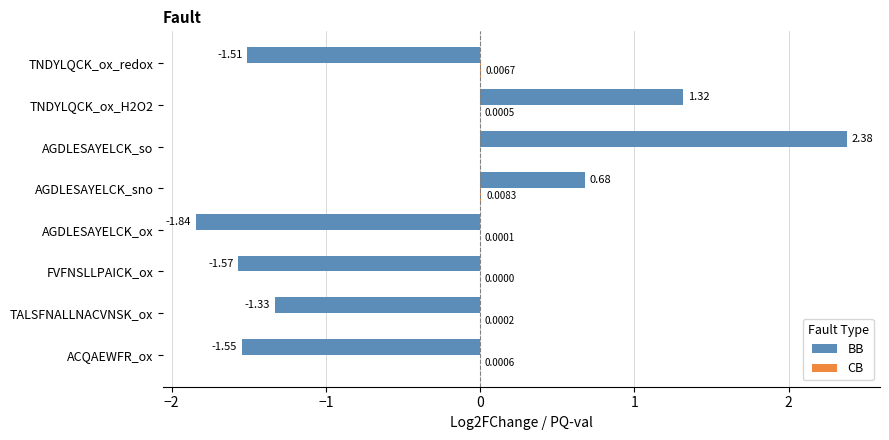

Which series changed the most between FVFNSLLPAICK_ox and AGDLESAYELCK_so?

BB